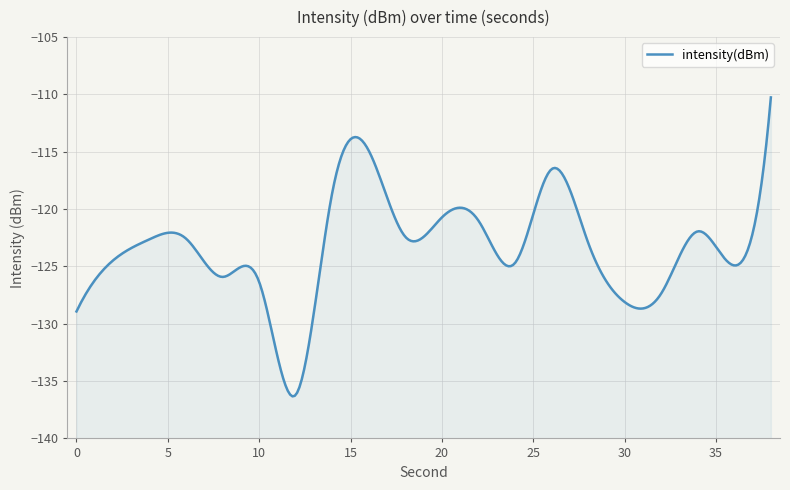

What is the change in value from 30 to 36?

+3.2